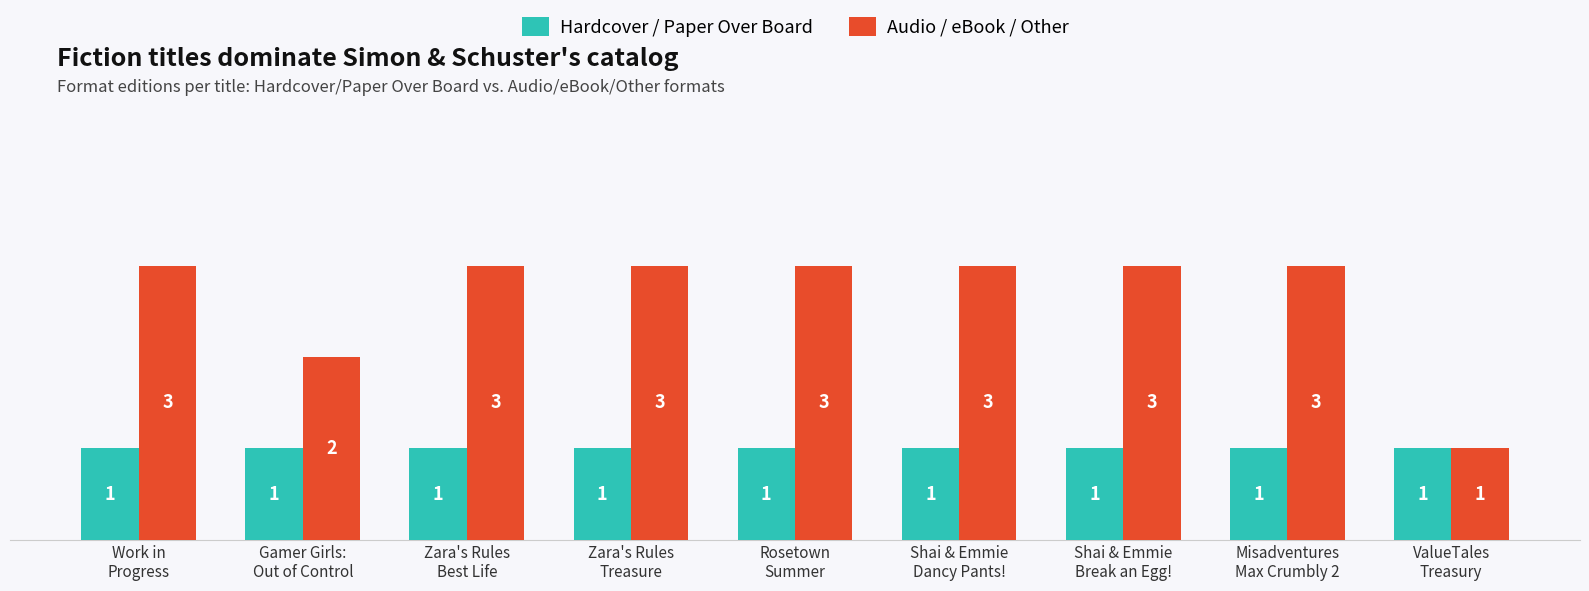

Which series has the widest spread of values?

Audio / eBook / Other